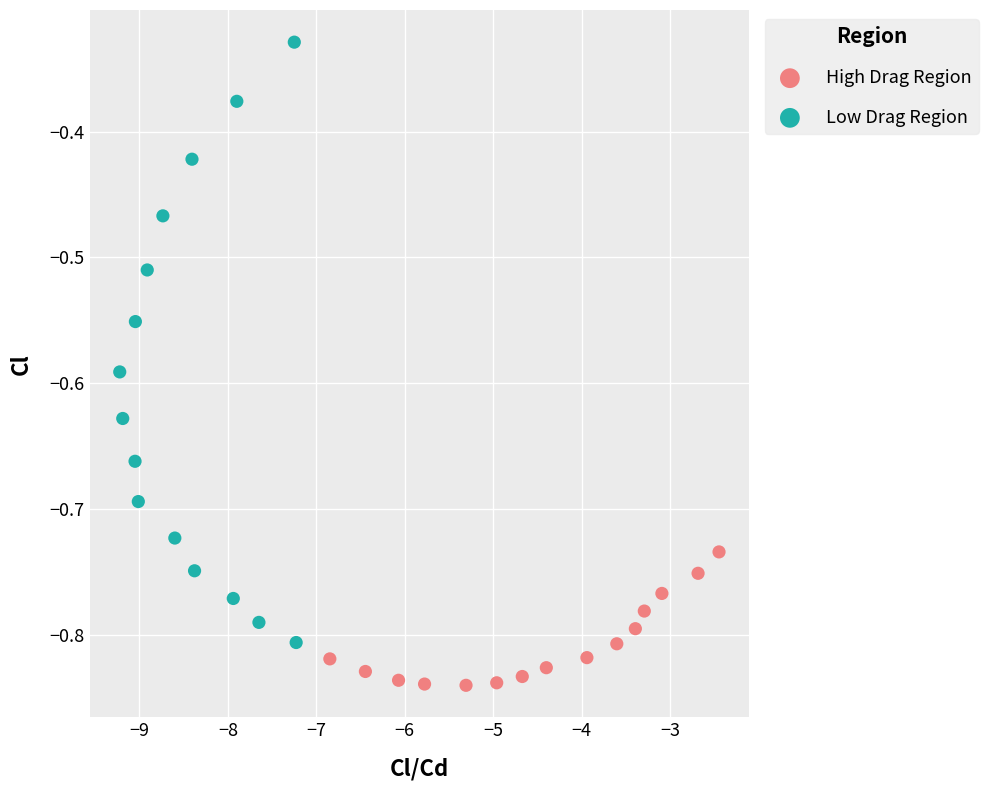

Which series contains the highest Y value?

Low Drag Region